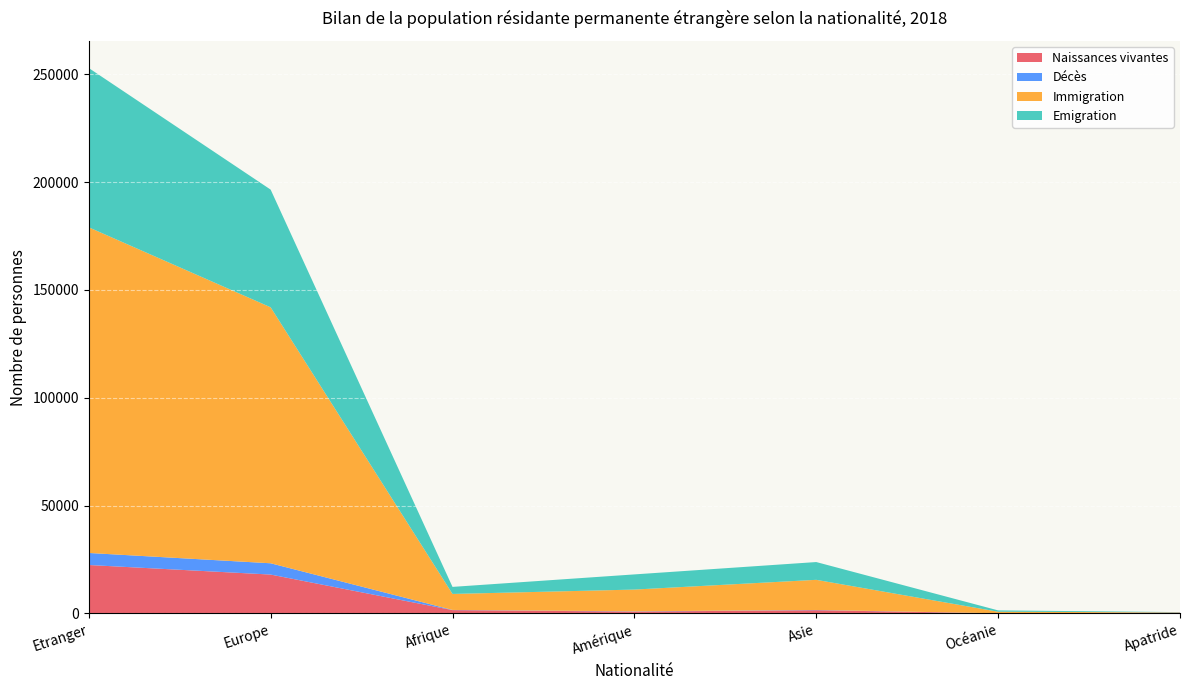

Reading left to right, extract all data points from this chart.

Naissances vivantes: 22480	18049	1564	882	1522	91	372
Décès: 5585	5232	80	115	105	8	45
Immigration: 151002	118690	7415	10091	13979	719	108
Emigration: 73855	54574	3272	7034	8244	616	115